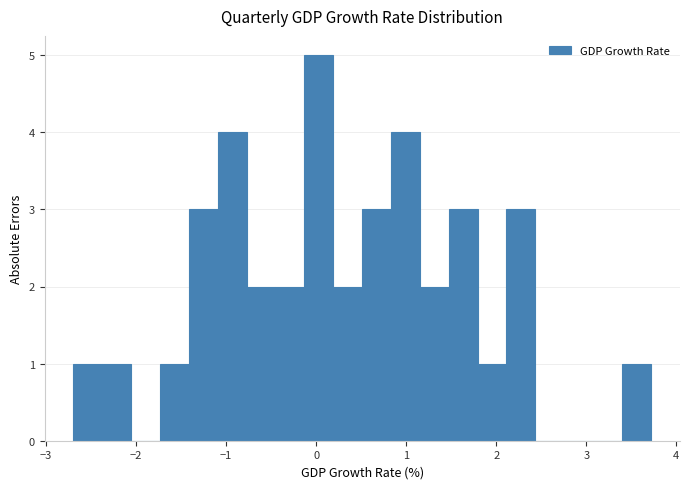

Read against the x-axis, roughly where is the centre of the tallest bar?

0.0